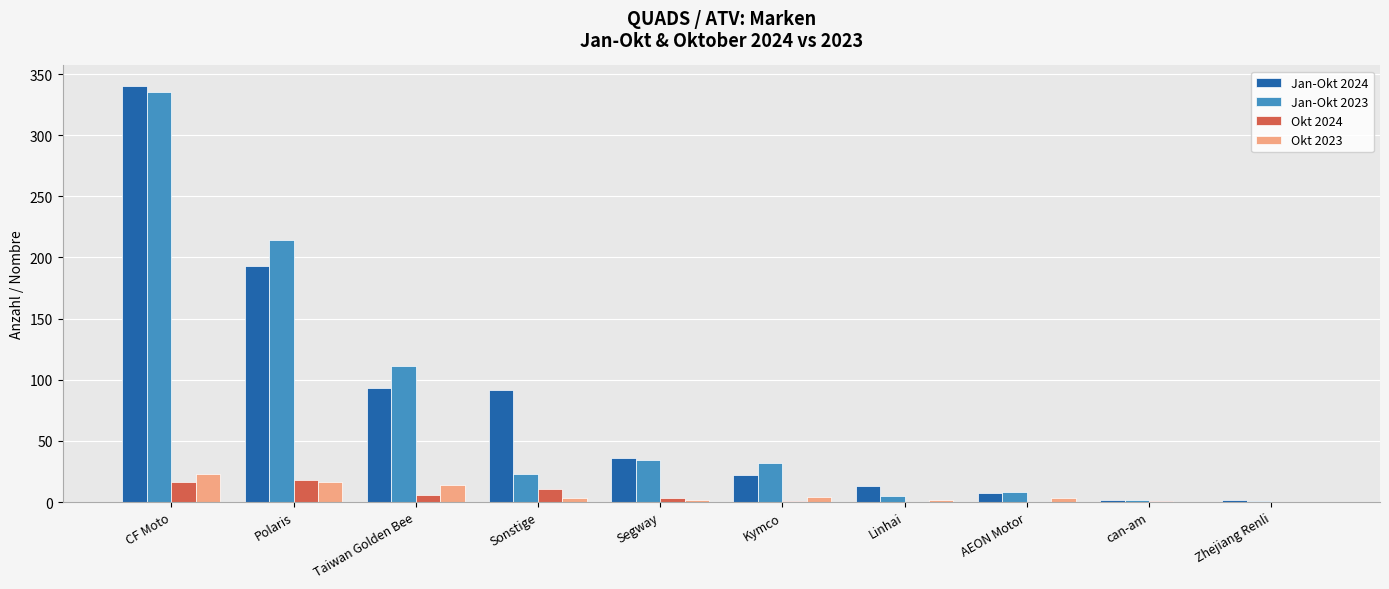

What is the total value across all series at Linhai?

20